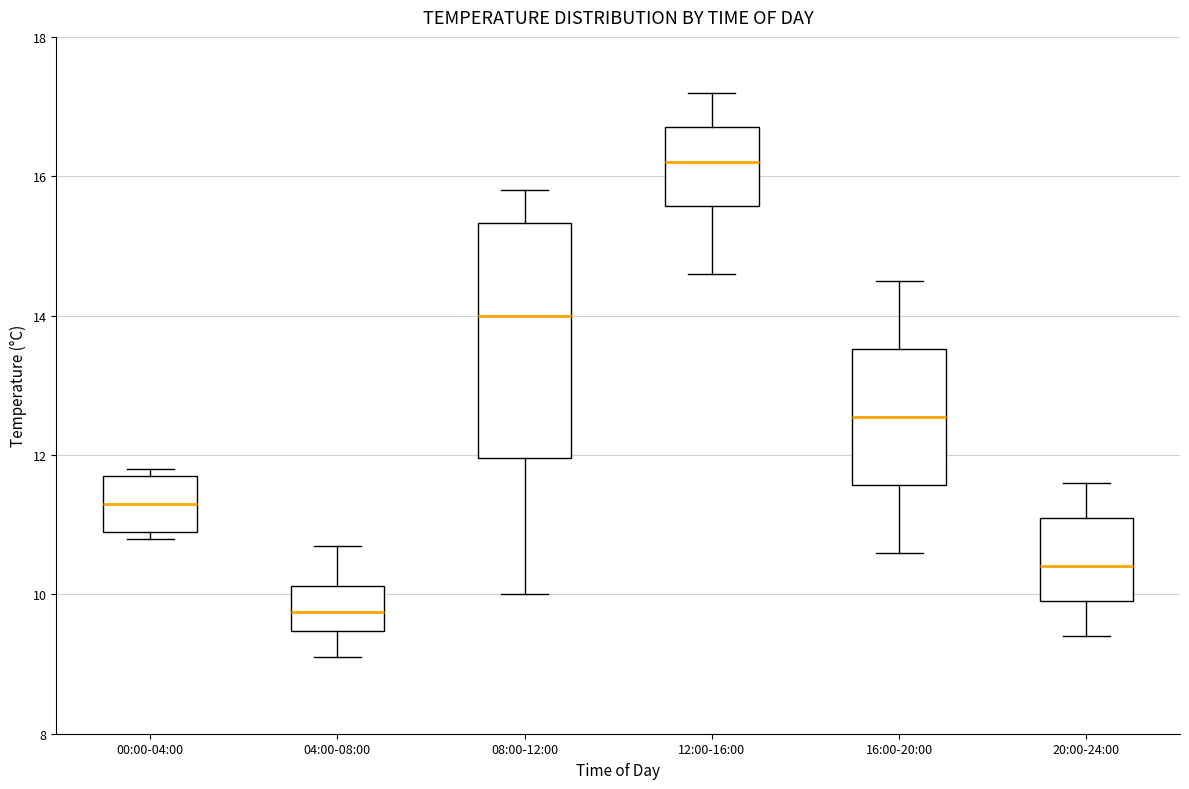

Where does the median line of the box for 04:00-08:00 sit on the y-axis? The values are not printed on the chart, so give them approximately, as read against the axis.

9.8